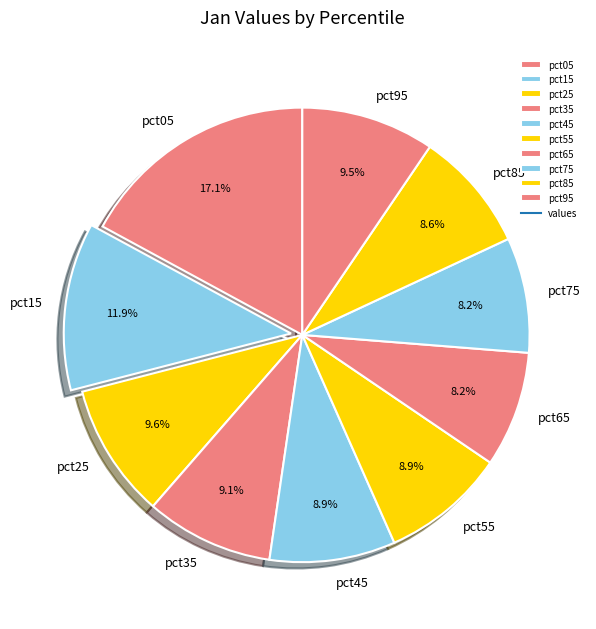

Is there a majority slice in this chart?

No